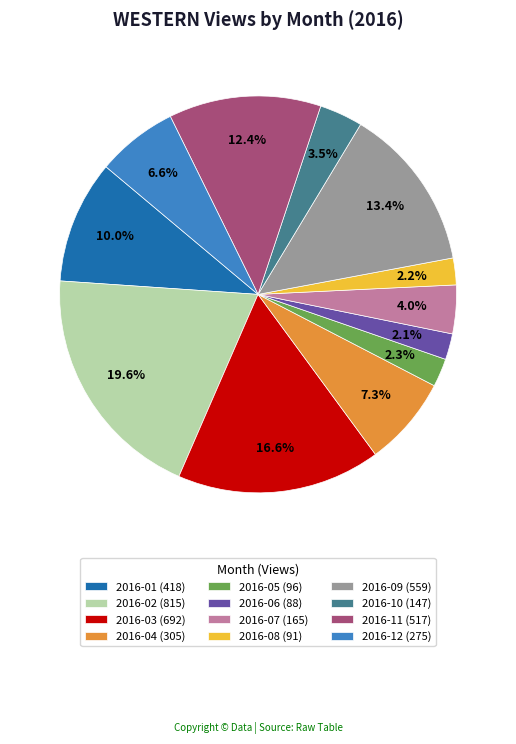

The 2016-10 slice represents 11% of the pie. True or false?

False